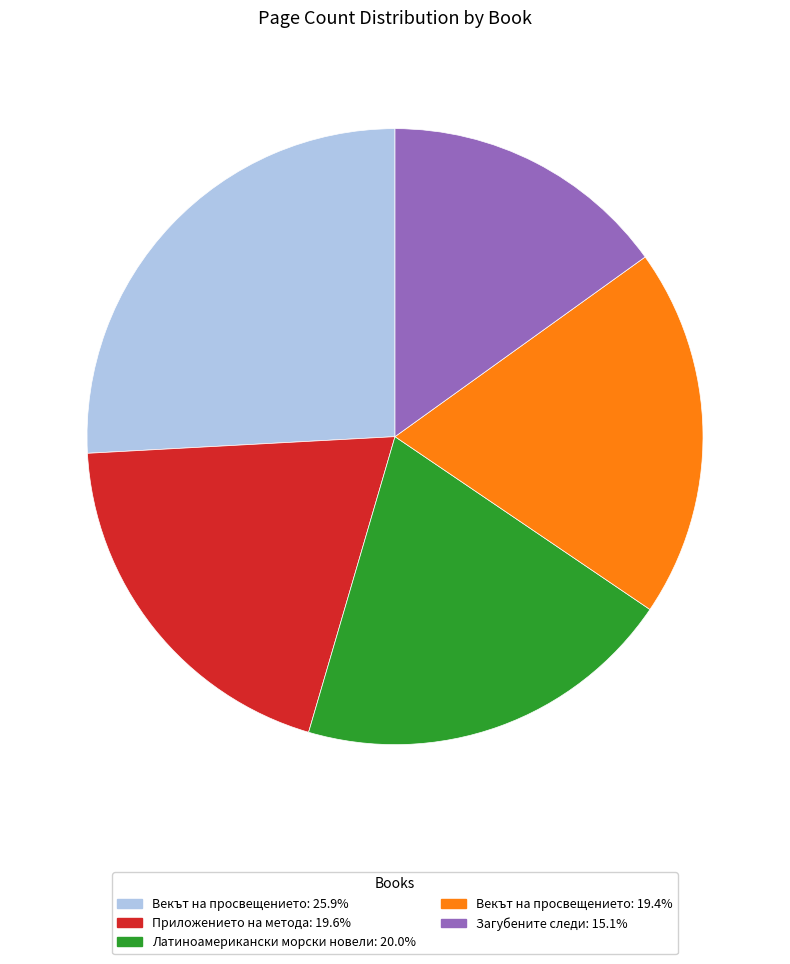

Do Приложението на метода: 19.6% and Латиноамерикански морски новели: 20.0% together represent more than half of the pie?

No